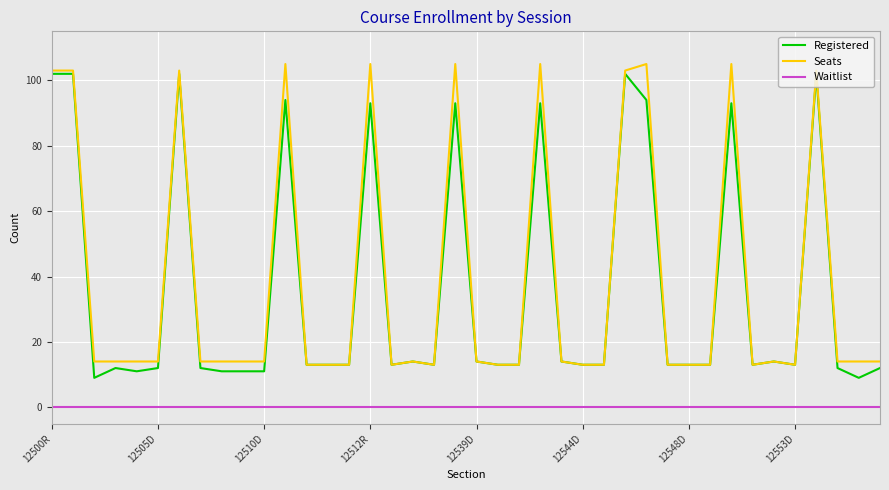

True or false: Registered has more than 0 interior local peaks.

True